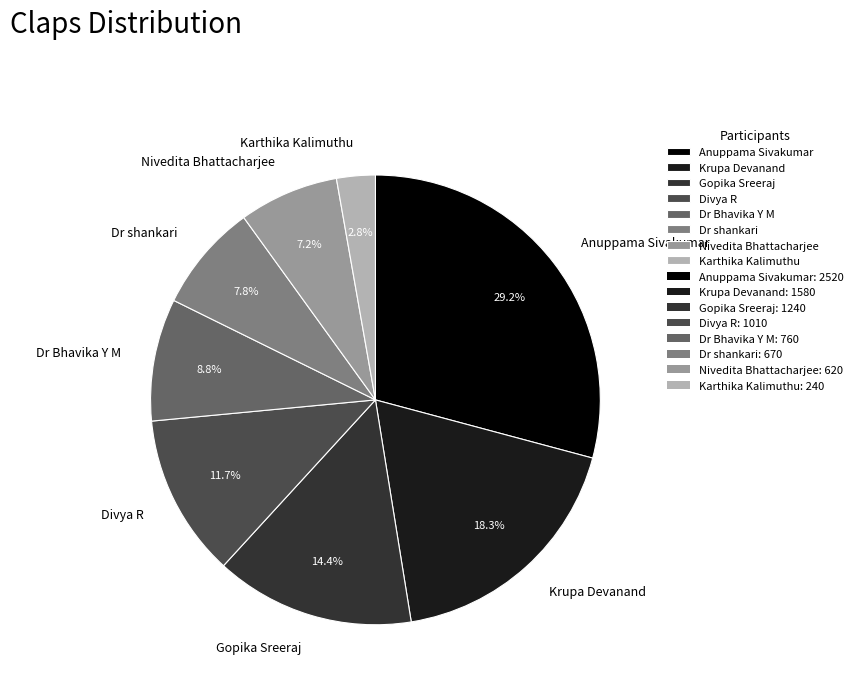

What is the ratio of the value at Nivedita Bhattacharjee to the value at Gopika Sreeraj?

0.5